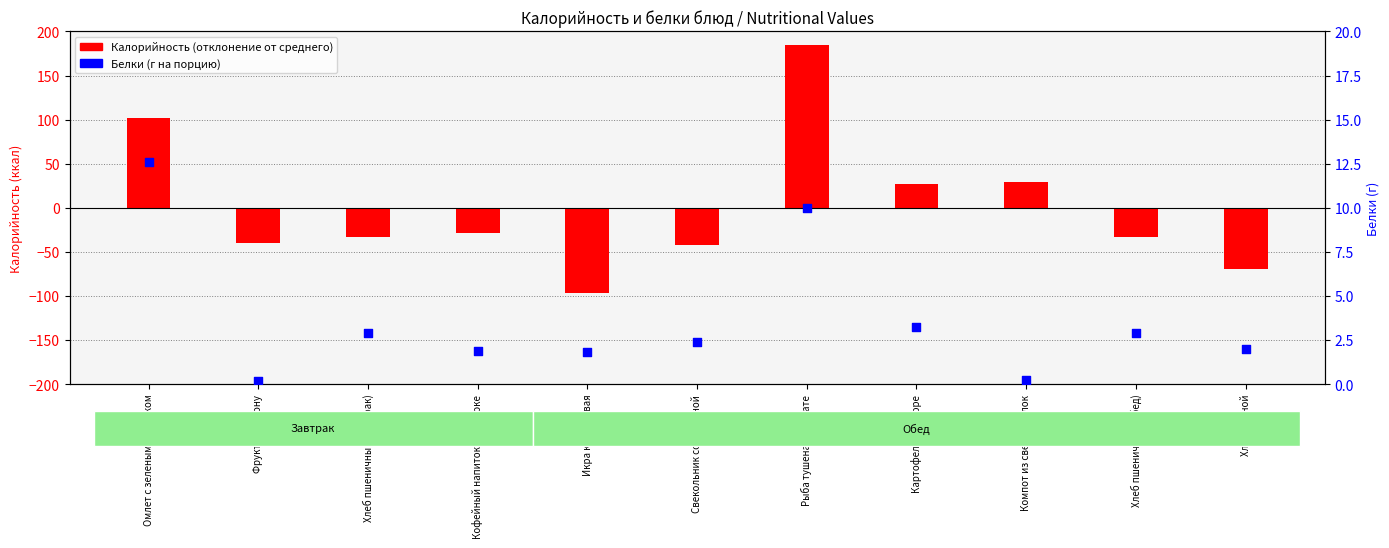

Is the value of Белки (г) at Фрукт по сезону greater than the value of Калорийность (отклонение от среднего) at Компот из свежих яблок?

No